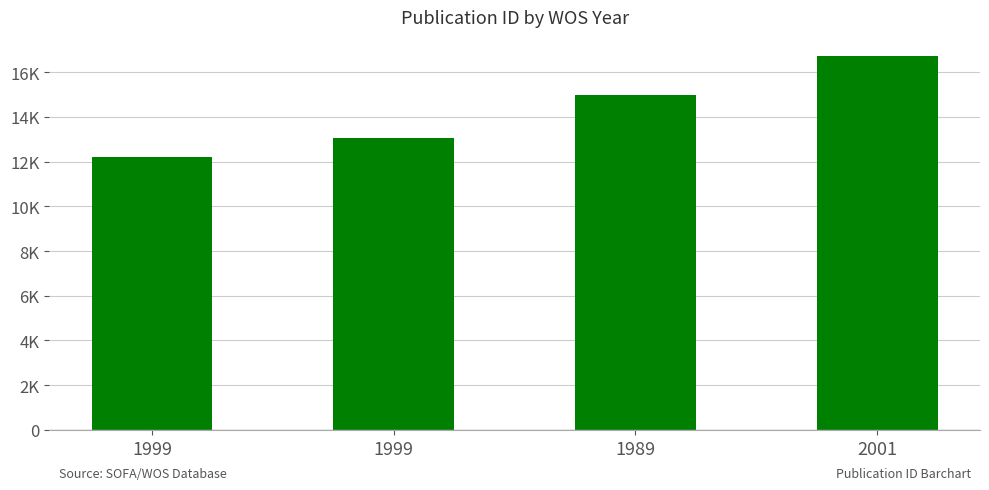

True or false: the data shows 14985 at 1989.

True